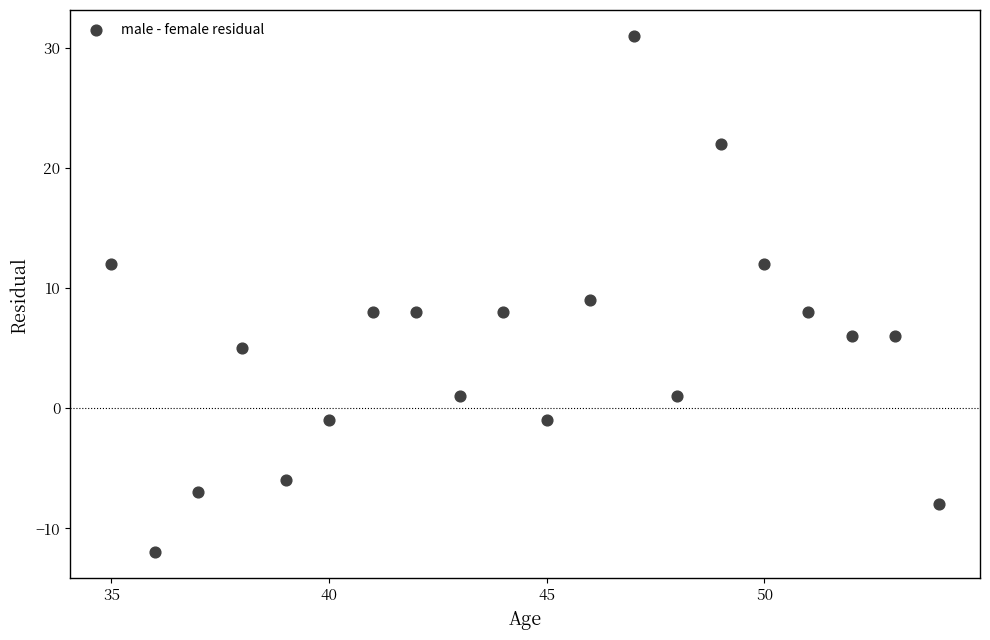

What is the range of X values (max minus min)?

19